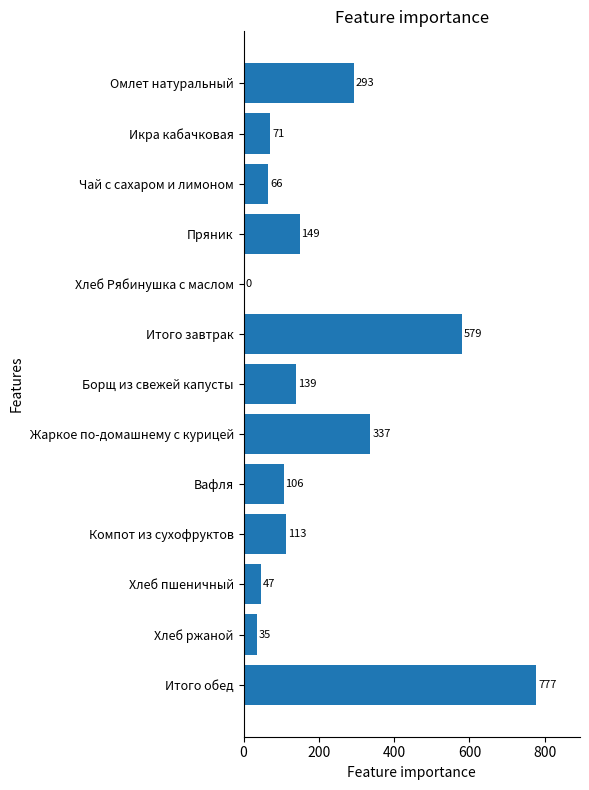

Approximately how many times larger is the value at Омлет натуральный compared to Компот из сухофруктов?

2.6